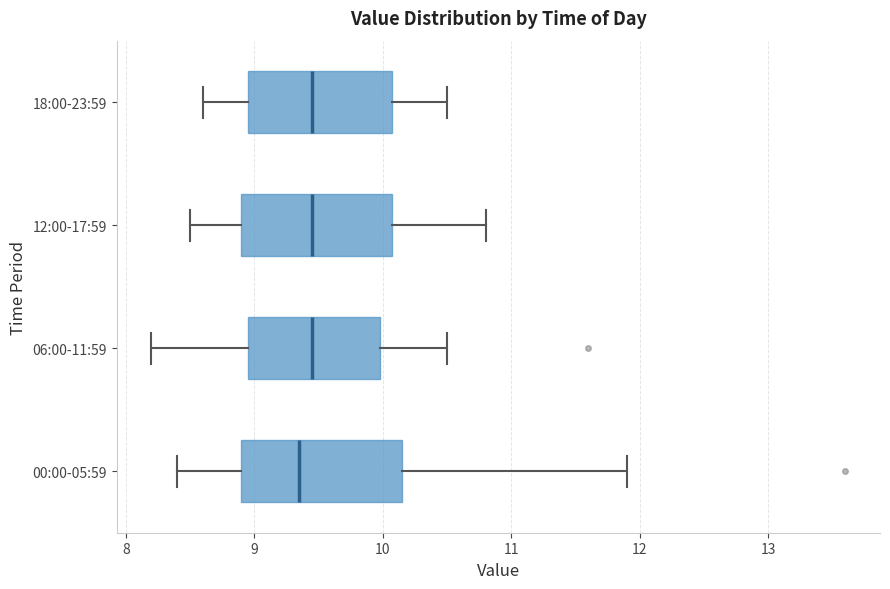

Reading bottom to top, transcribe this box plot: for each box, give where its median line is, the range the box spans, and where its two whiskers end, as read against the x-axis. The values are not printed on the chart, so give them approximately, as read against the axis.

00:00-05:59: median 9.4, box 8.9 to 10.2, whiskers 8.4 to 11.9
06:00-11:59: median 9.5, box 9.0 to 10.0, whiskers 8.2 to 10.5
12:00-17:59: median 9.5, box 8.9 to 10.1, whiskers 8.5 to 10.8
18:00-23:59: median 9.5, box 9.0 to 10.1, whiskers 8.6 to 10.5